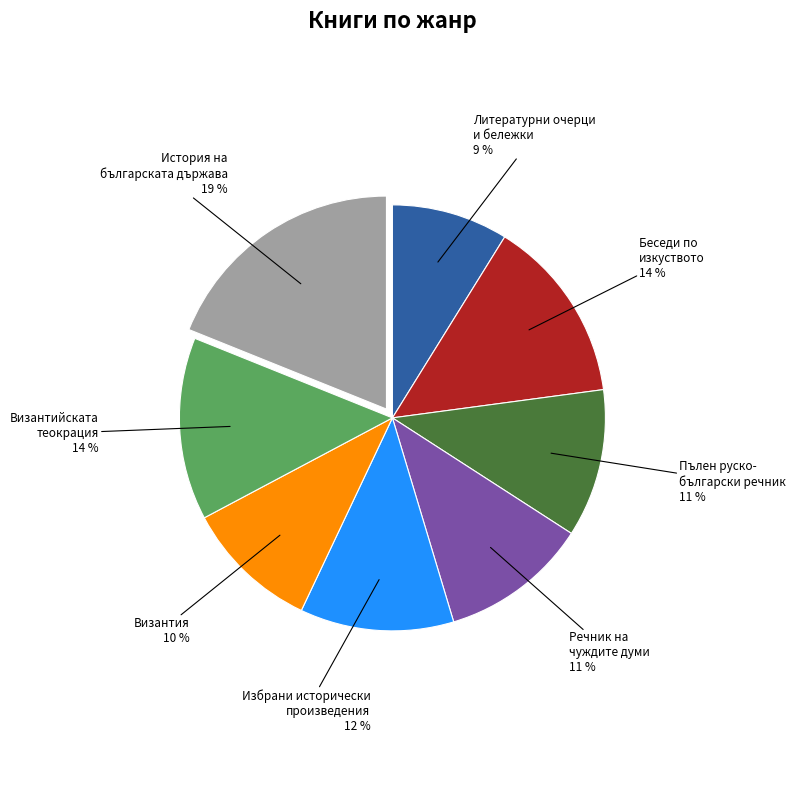

Does any single category account for the majority?

No